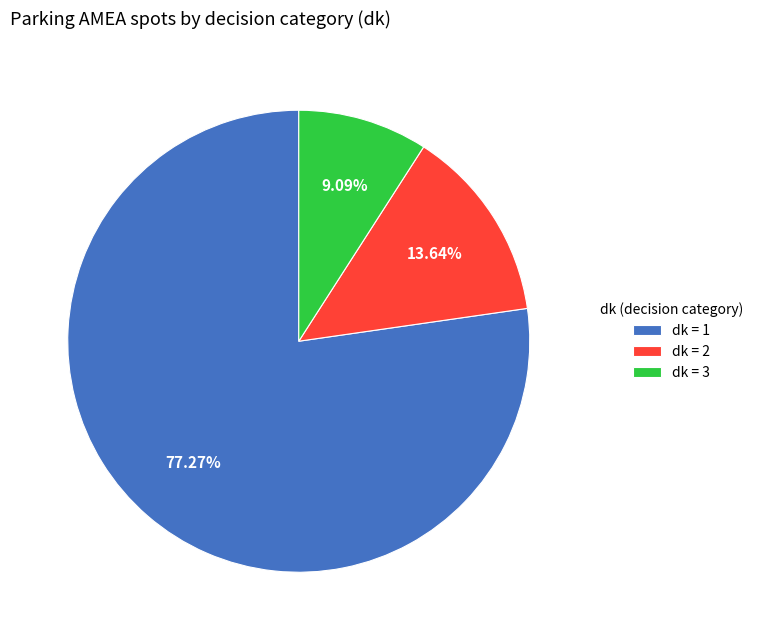

Which category accounts for the majority?

dk = 1